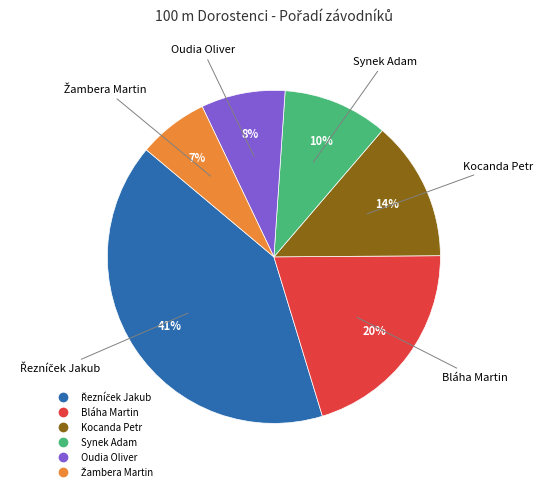

Do Bláha Martin and Oudia Oliver together represent more than half of the pie?

No